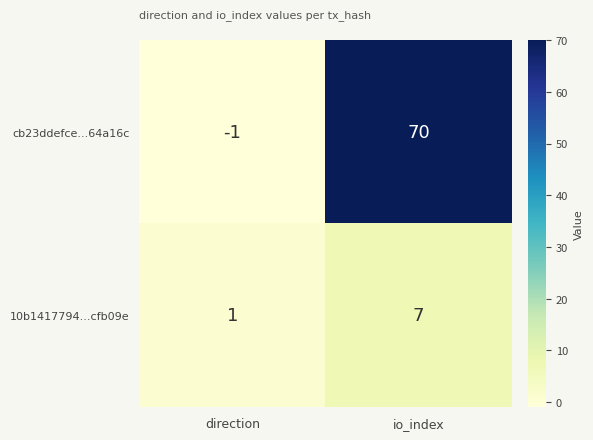

What is the approximate value of 10b1417794...cfb09e at io_index?

7